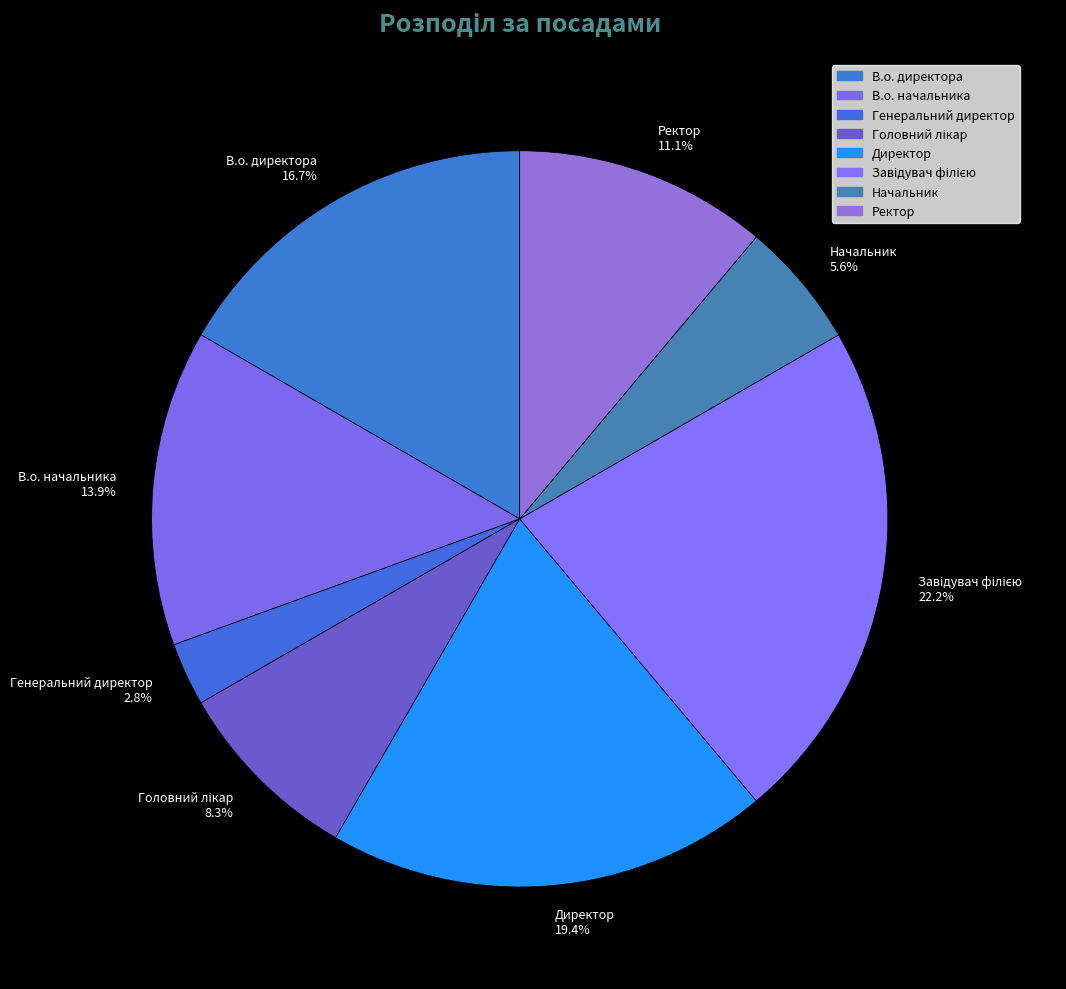

Is В.о. начальника the majority of the pie?

No